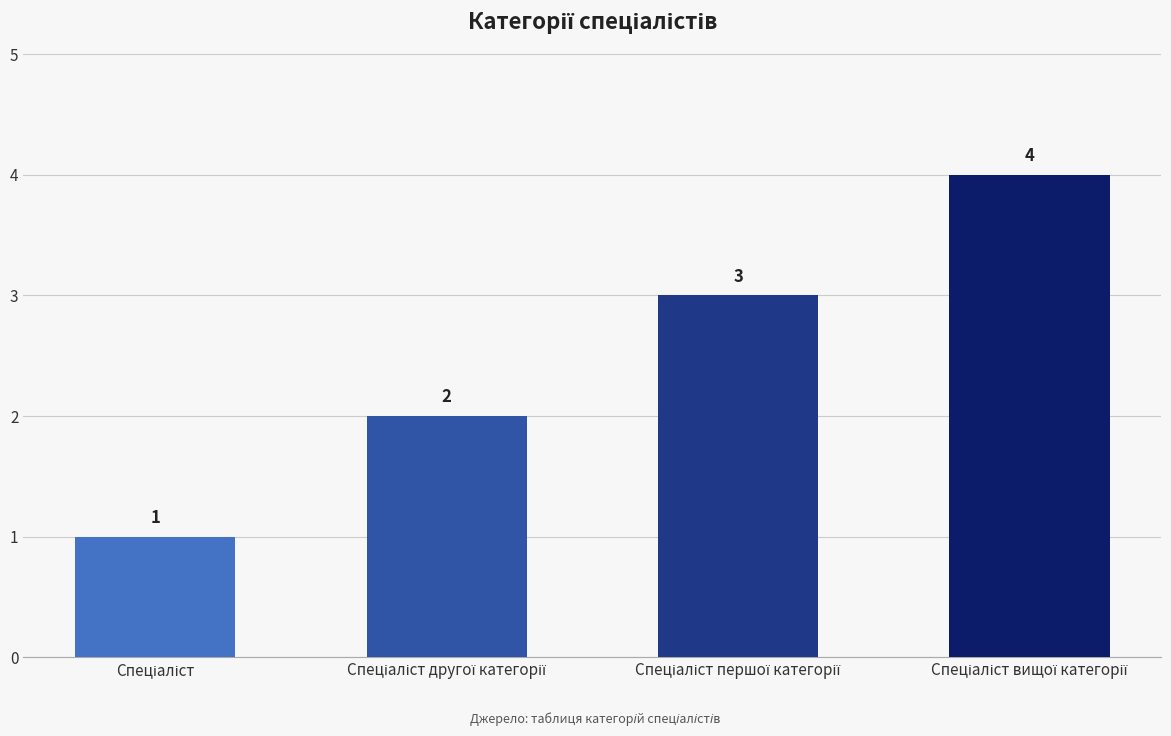

What is the greatest value displayed?

4